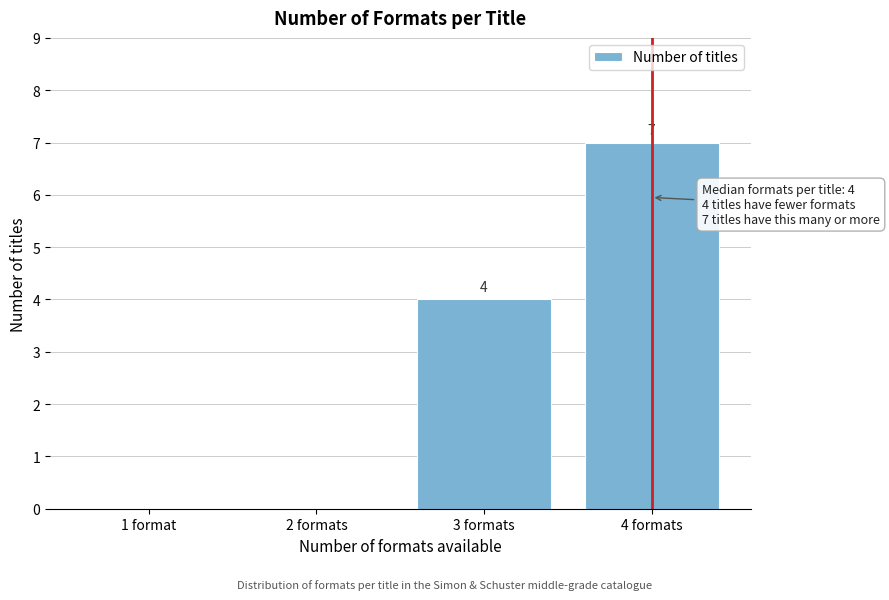

Reading right to left, extract all data points from this chart.

4 formats=7	3 formats=4	2 formats=0	1 format=0